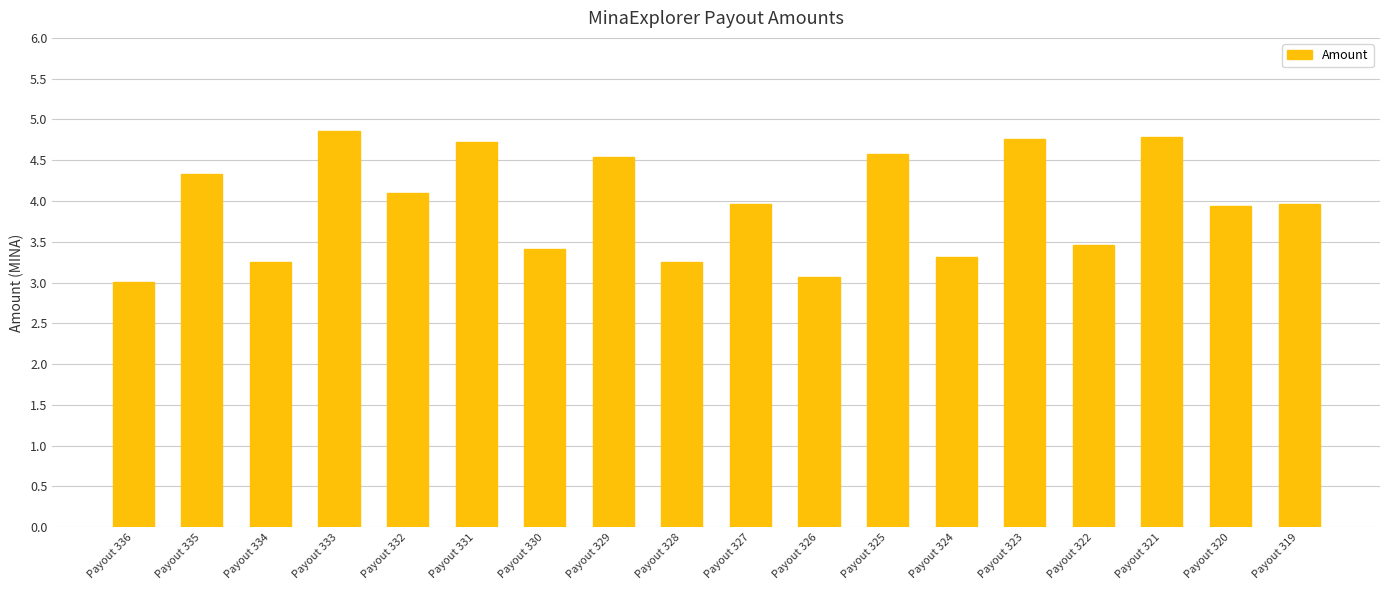

What is the greatest value displayed?

4.9